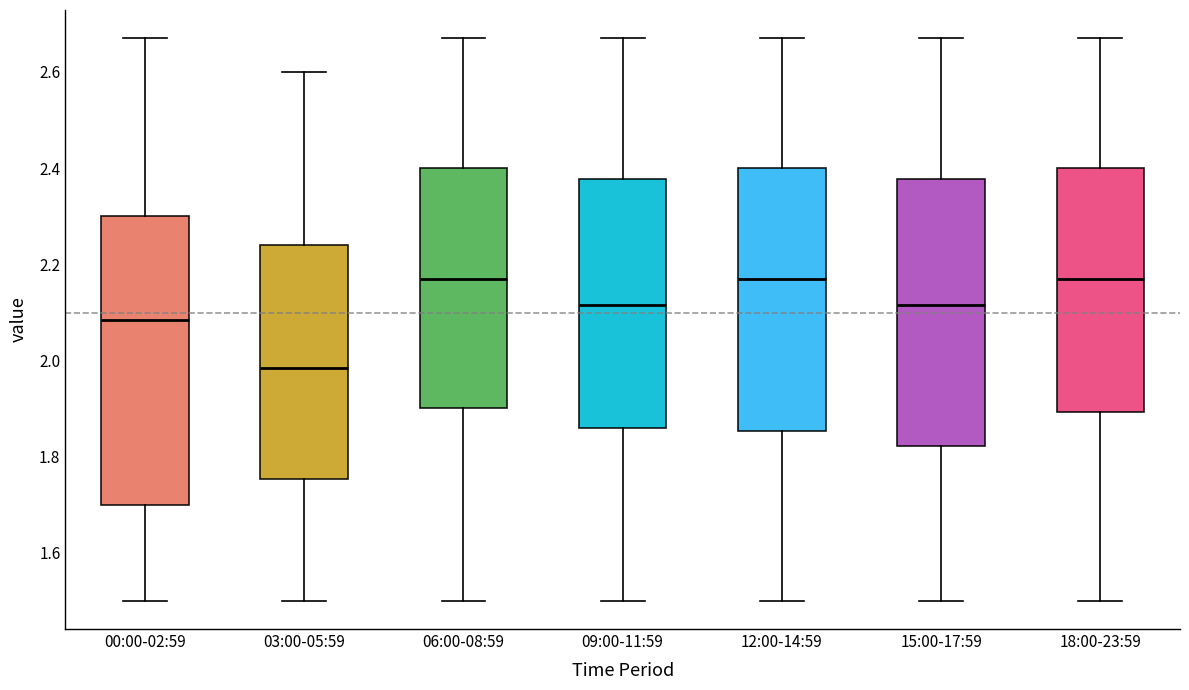

Reading left to right, read every box against the y-axis: the position of its median line, the range the box covers, and the ends of its whiskers. The values are not printed on the chart, so give them approximately, as read against the axis.

00:00-02:59: median 2.08, box 1.70 to 2.30, whiskers 1.50 to 2.68
03:00-05:59: median 1.98, box 1.76 to 2.24, whiskers 1.50 to 2.60
06:00-08:59: median 2.18, box 1.90 to 2.40, whiskers 1.50 to 2.68
09:00-11:59: median 2.12, box 1.86 to 2.38, whiskers 1.50 to 2.68
12:00-14:59: median 2.18, box 1.86 to 2.40, whiskers 1.50 to 2.68
15:00-17:59: median 2.12, box 1.82 to 2.38, whiskers 1.50 to 2.68
18:00-23:59: median 2.18, box 1.90 to 2.40, whiskers 1.50 to 2.68